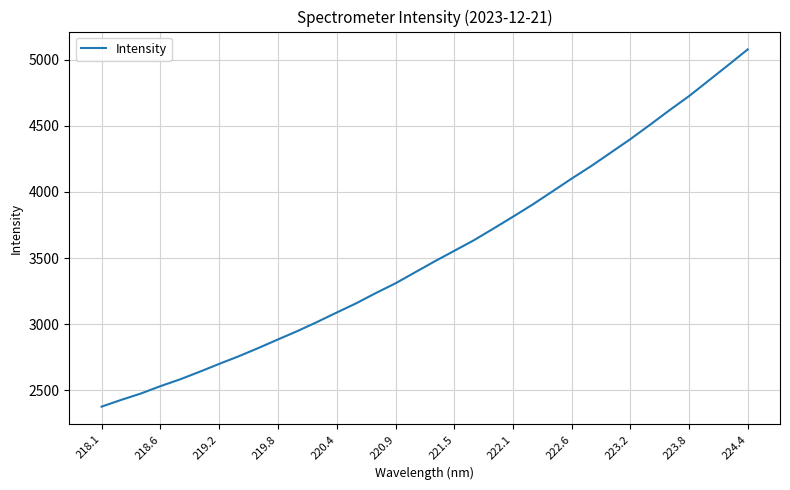

What is the greatest value displayed?

5077.3